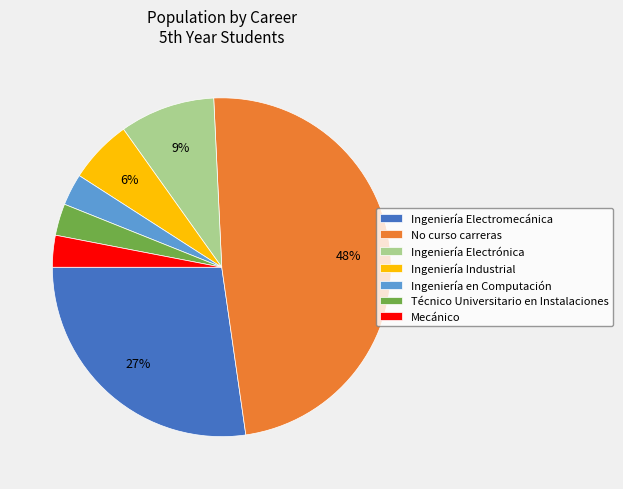

Do No curso carreras and Ingeniería Electromecánica together represent more than half of the pie?

Yes